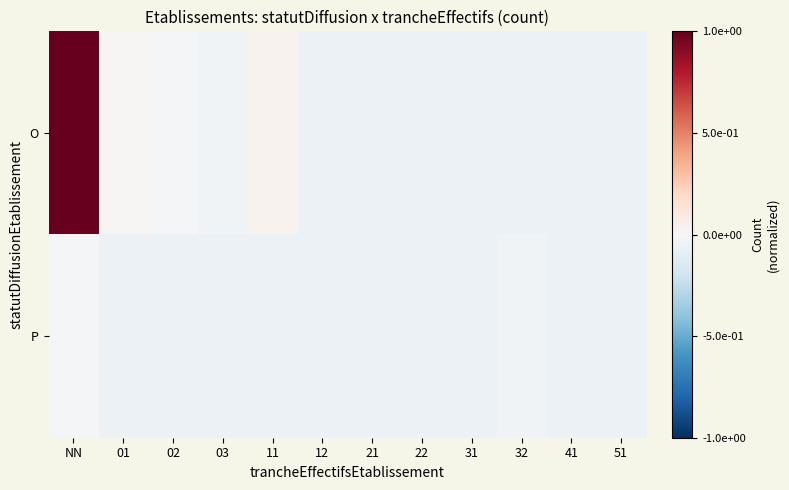

What is the maximum value shown in the chart?

1.0